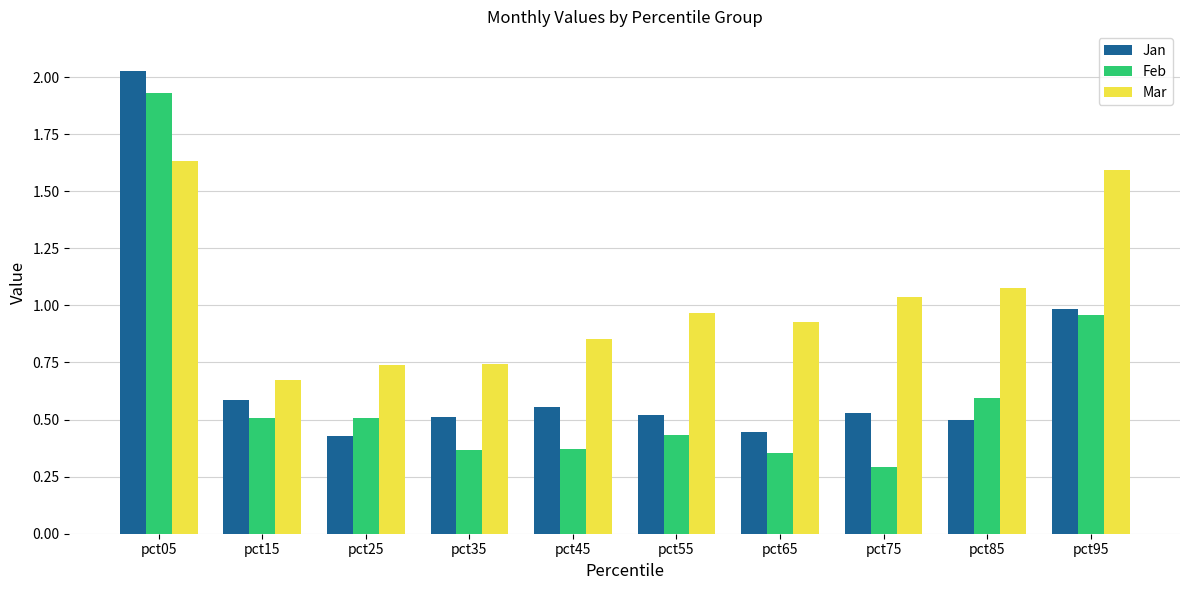

What is the sum of all Mar values?

10.2